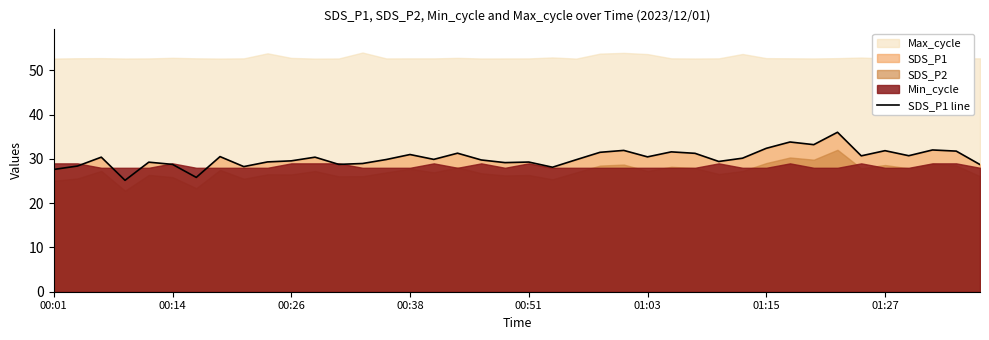

At which category does the chart reach its peak across all series?

33